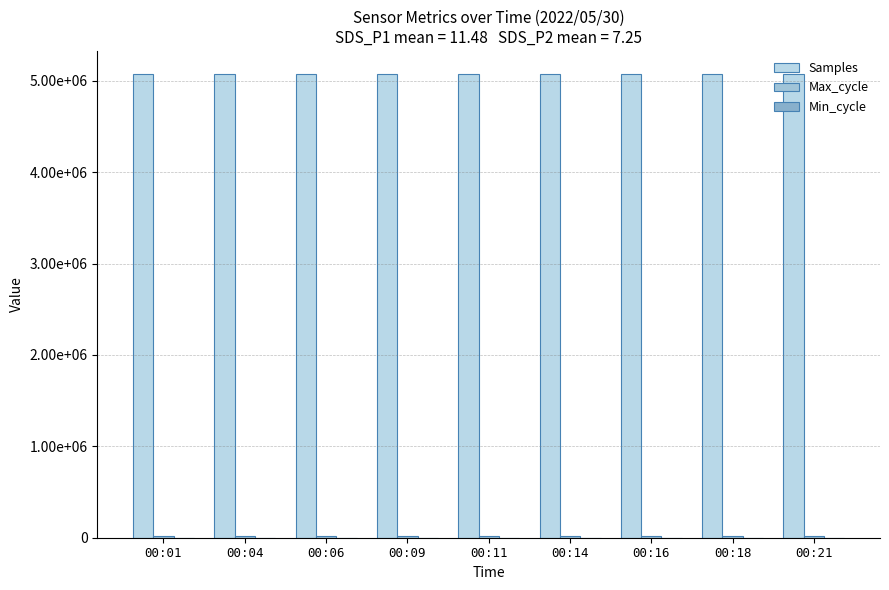

What is the total value across all series at 00:04?

5092506